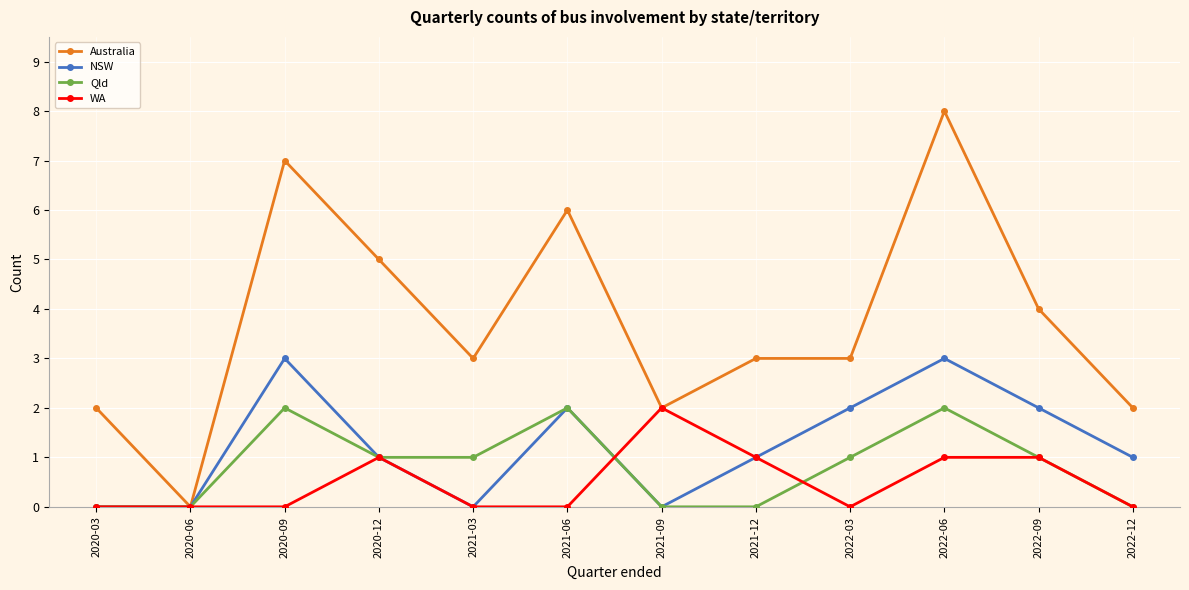

Reading right to left, extract all data points from this chart.

Australia: 2	4	8	3	3	2	6	3	5	7	0	2
NSW: 1	2	3	2	1	0	2	0	1	3	0	0
Qld: 0	1	2	1	0	0	2	1	1	2	0	0
WA: 0	1	1	0	1	2	0	0	1	0	0	0